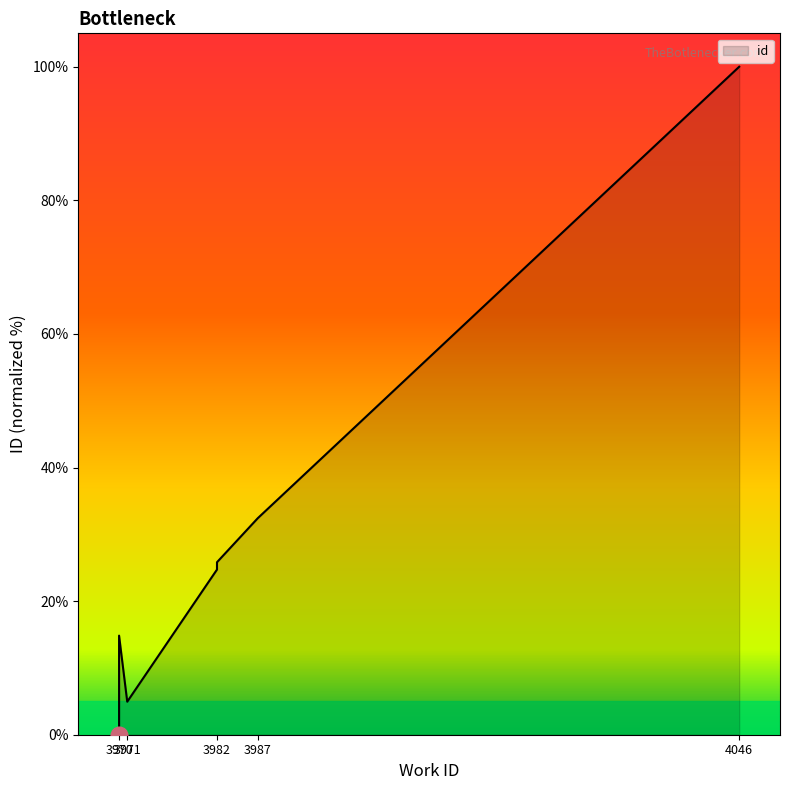

What is the ratio of the value at 4046 to the value at 3982?

3.9